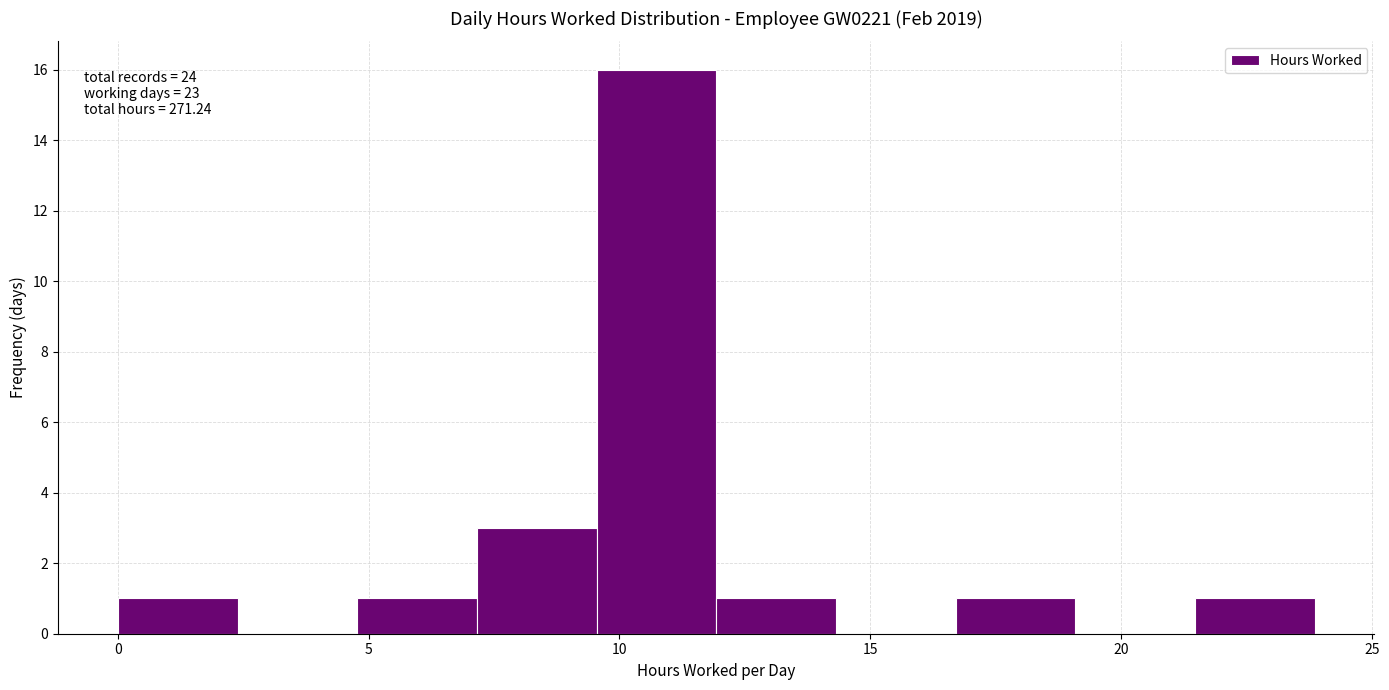

Which range on the x-axis has the tallest bar?

9.5 to 12.0